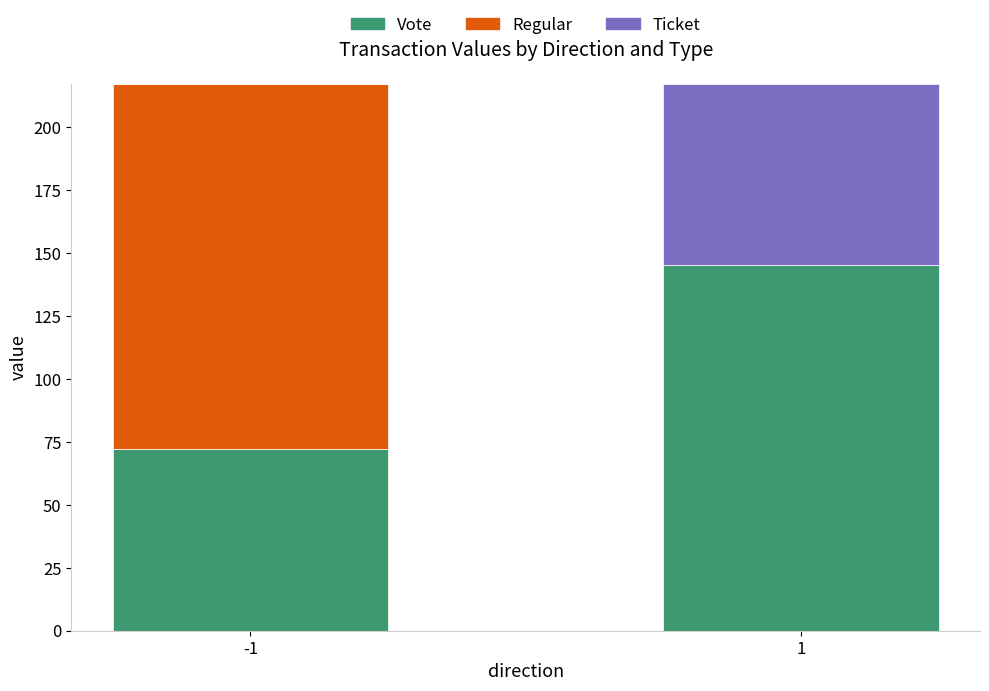

What is the sum of the Vote values at 1 and -1?

217.4